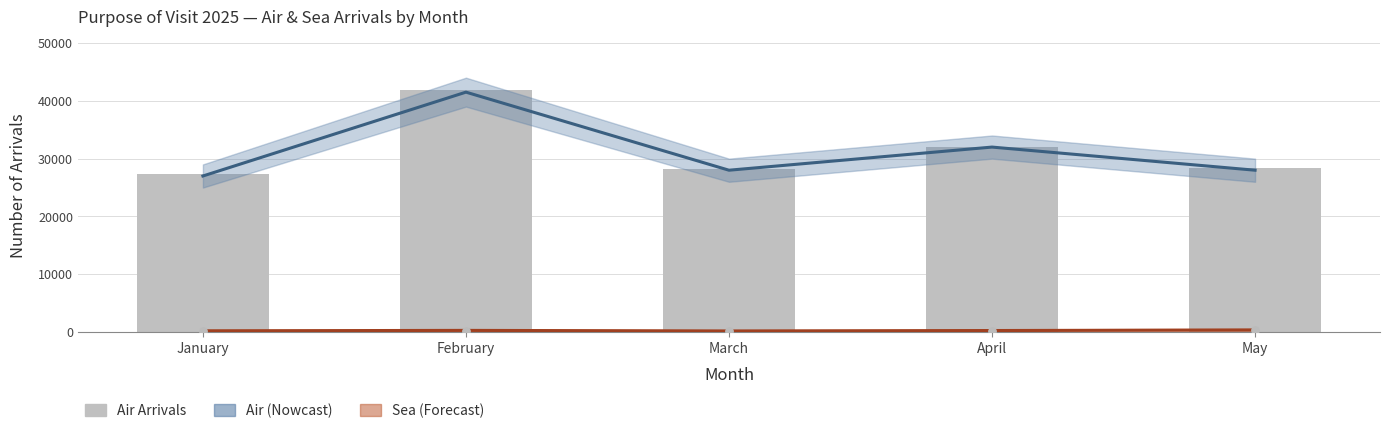

At how many categories does at least one series exceed 17936?

5